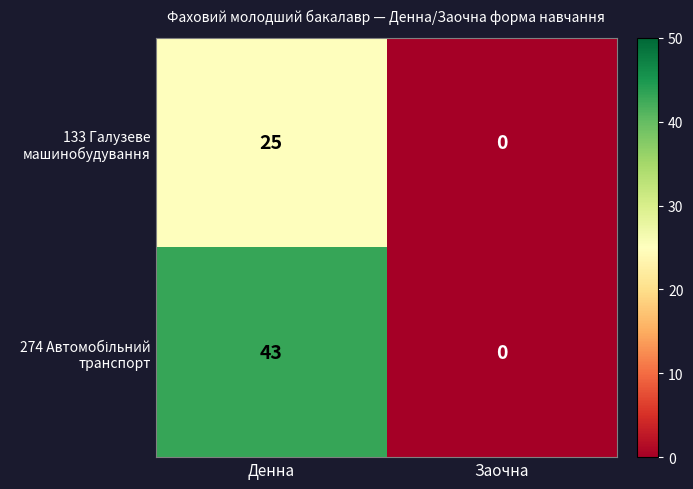

What is the total value across all series at Денна?

68